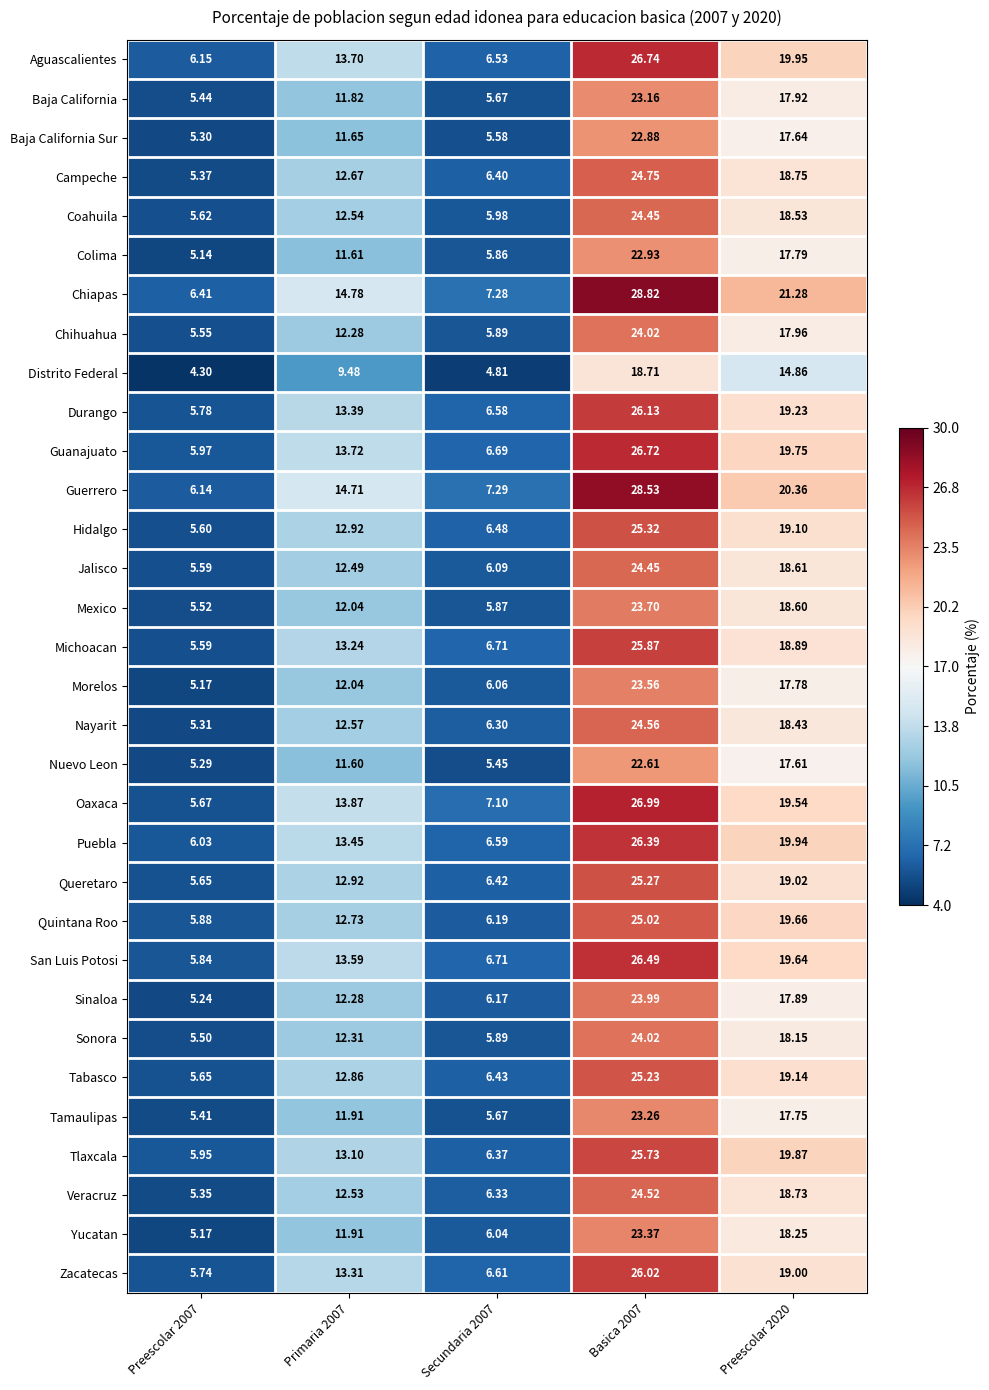

Which series has the largest range (max minus min)?

Chiapas